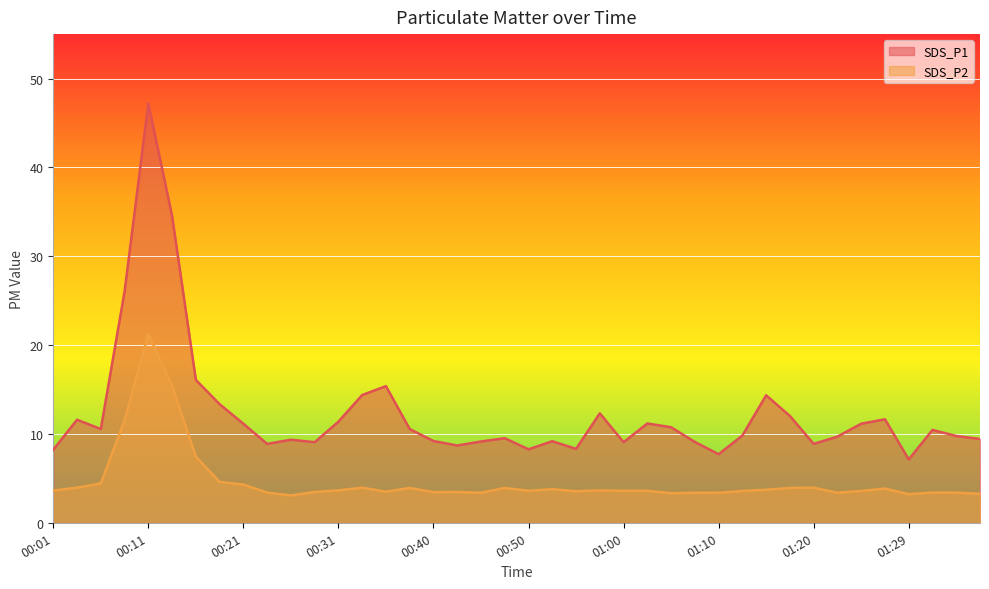

Where is the first local minimum for SDS_P2?

00:26